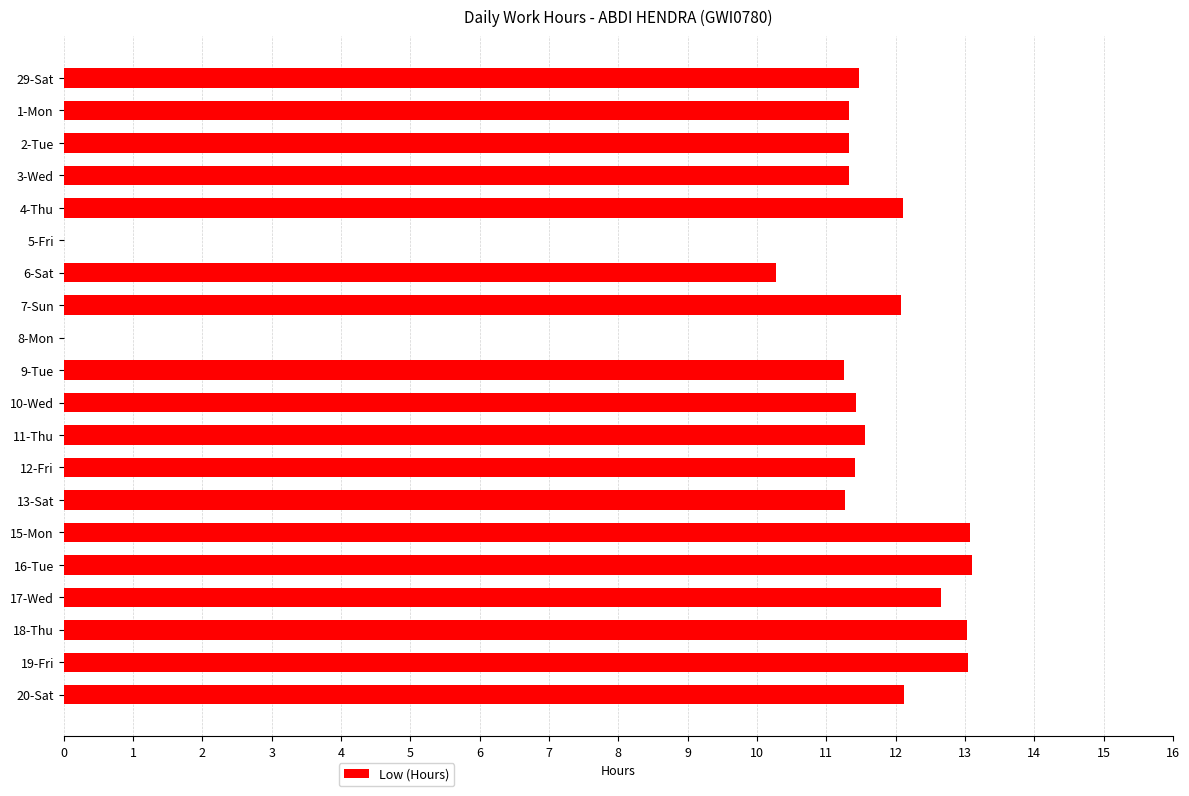

Are the bars horizontal?

Yes